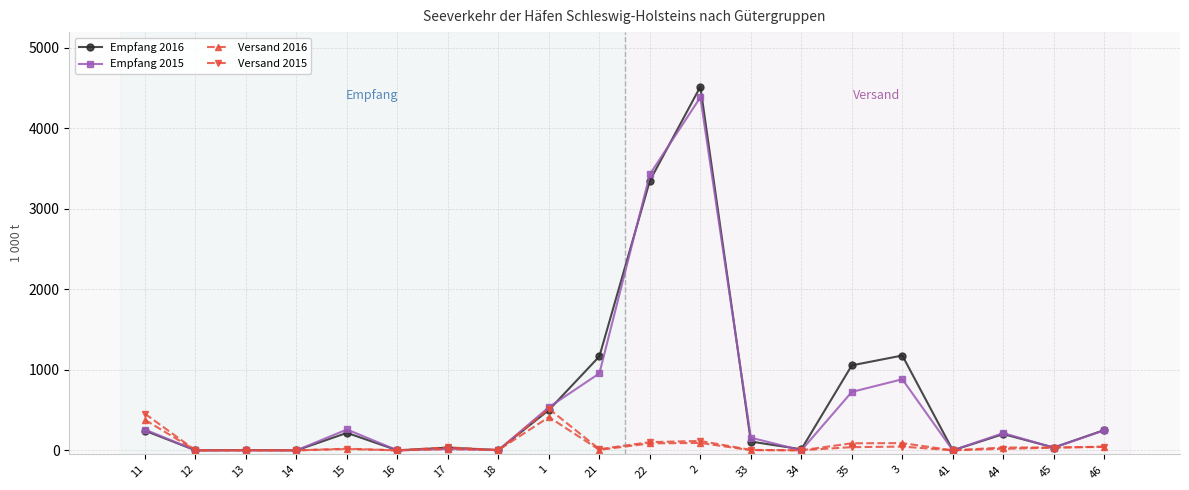

Is the value of Empfang 2016 at 2 greater than the value of Versand 2015 at 21?

Yes